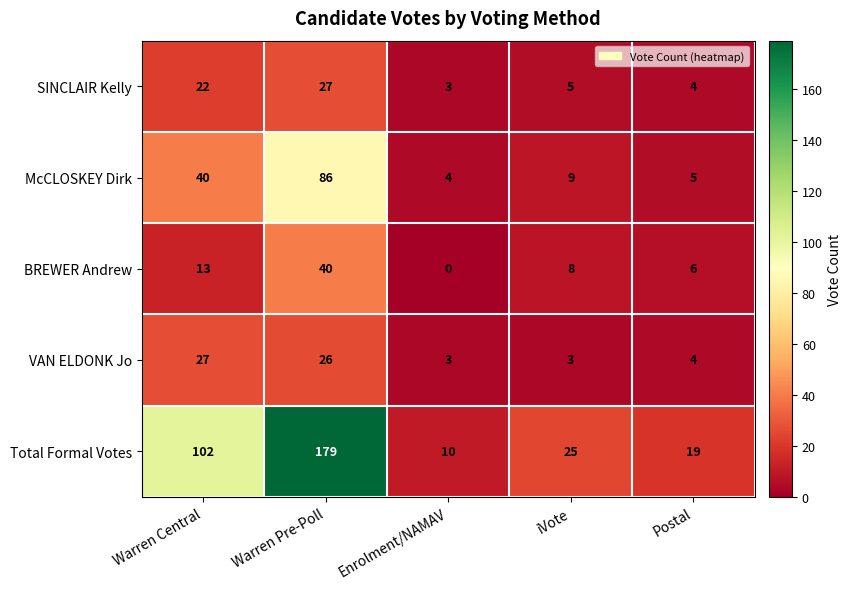

The Total Formal Votes series shows 24 at Warren Central. True or false?

False